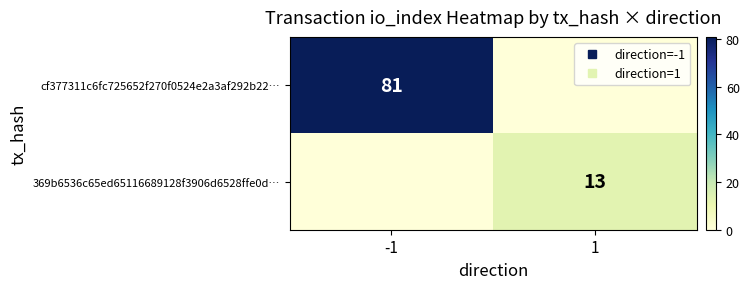

Is the value of cf377311c6fc725652f270f0524e2a3af292b22… at 1 greater than the value of 369b6536c65ed65116689128f3906d6528ffe0d… at -1?

No